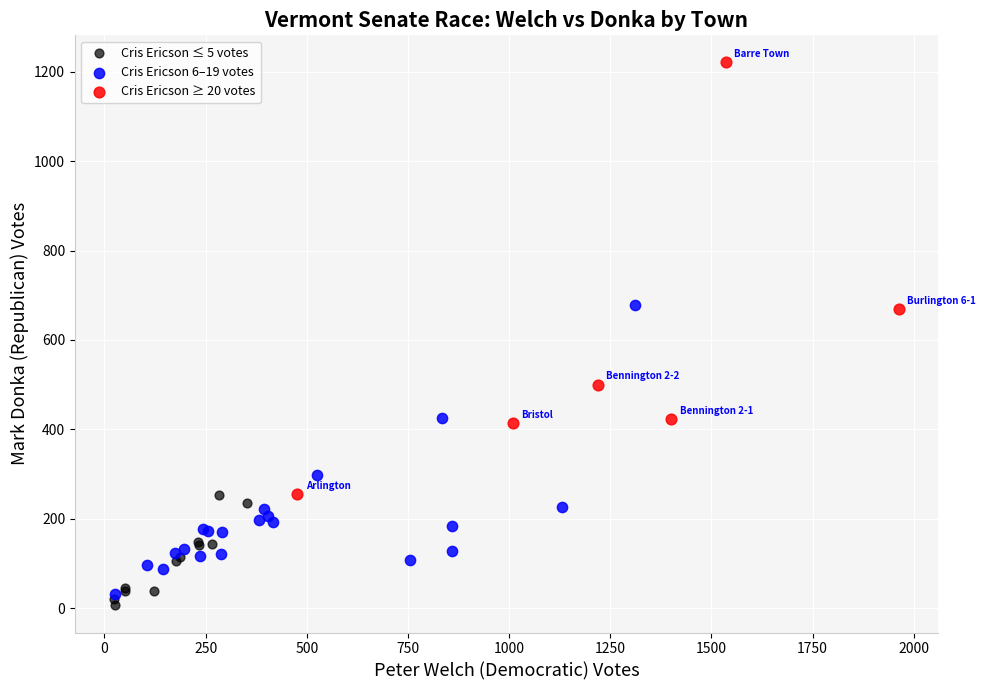

Which series reaches the minimum Y coordinate?

Cris Ericson ≤ 5 votes